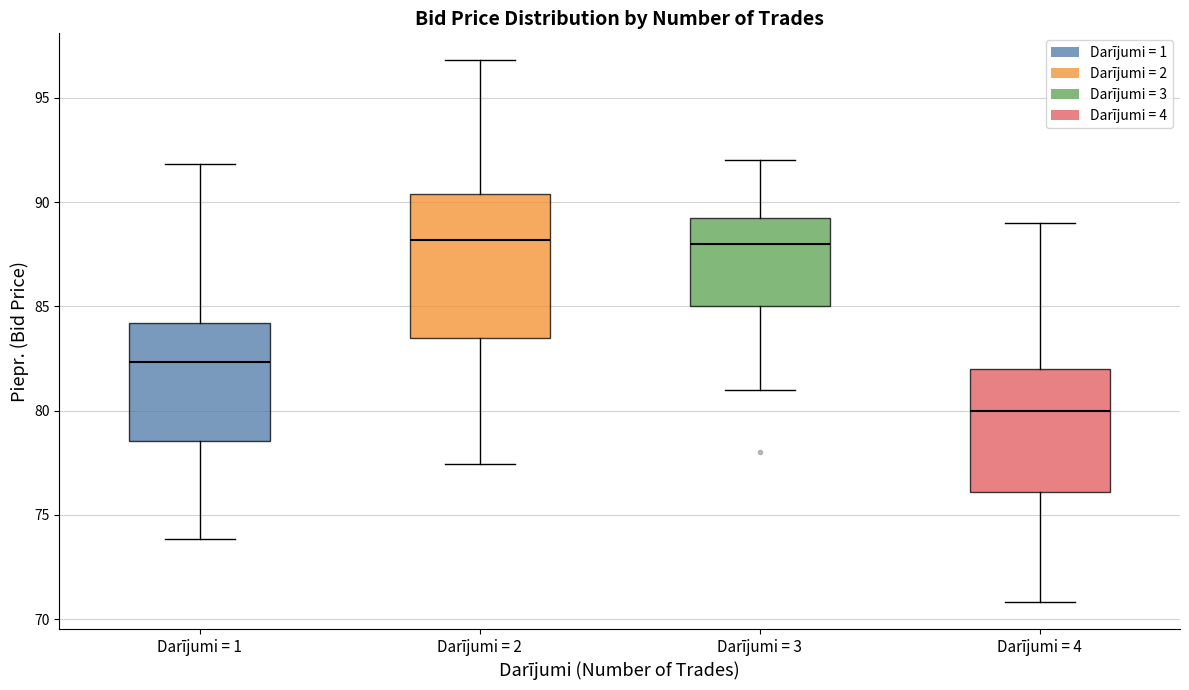

Where does the median line of the box for Darījumi = 4 sit on the y-axis? The values are not printed on the chart, so give them approximately, as read against the axis.

80.0